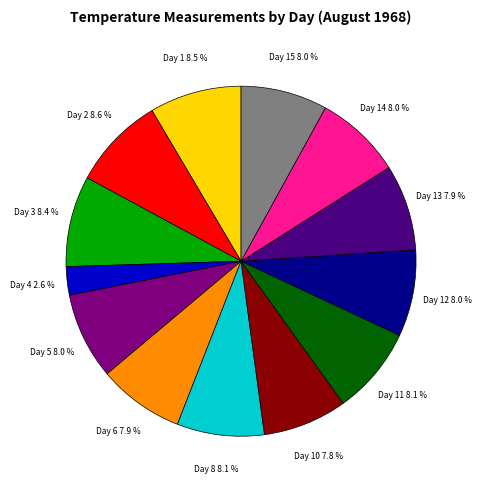

Is there a majority slice in this chart?

No